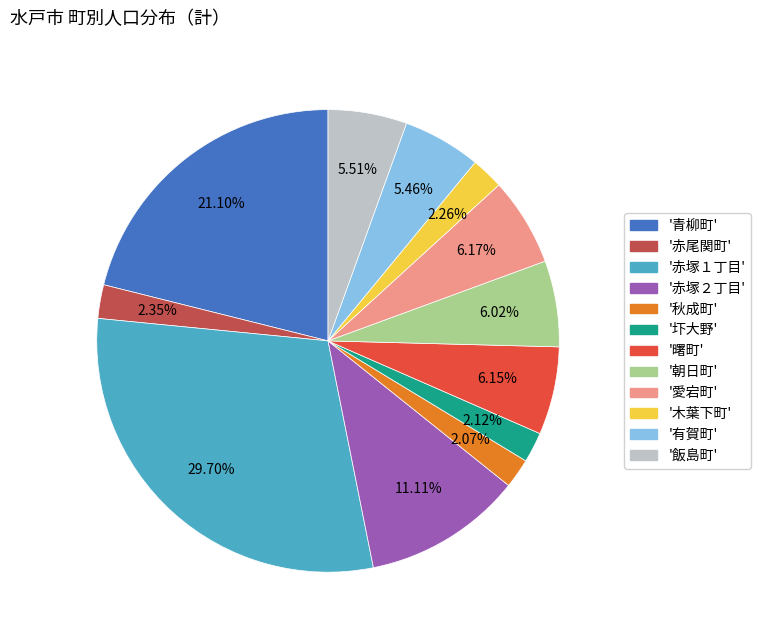

Is there a majority slice in this chart?

No